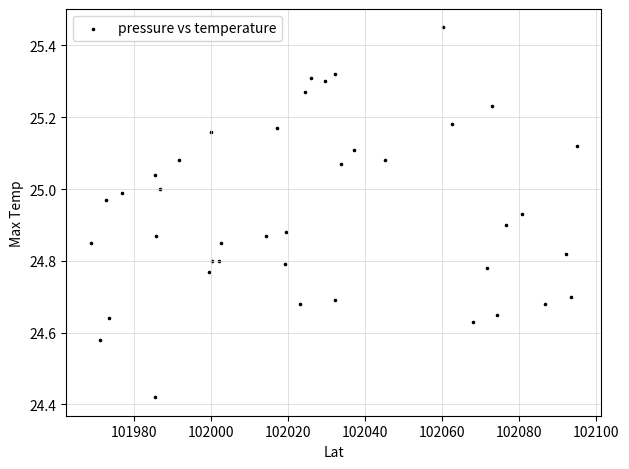

What is the range of Y values (max minus min)?

1.0